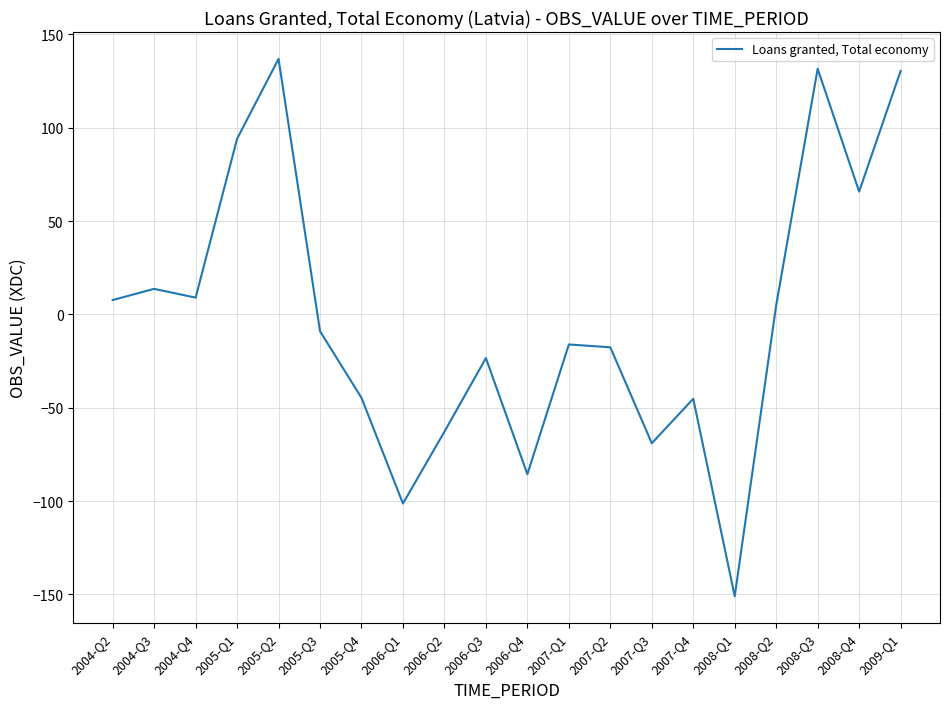

Is it true that the value at 2005-Q3 is -9.0?

True